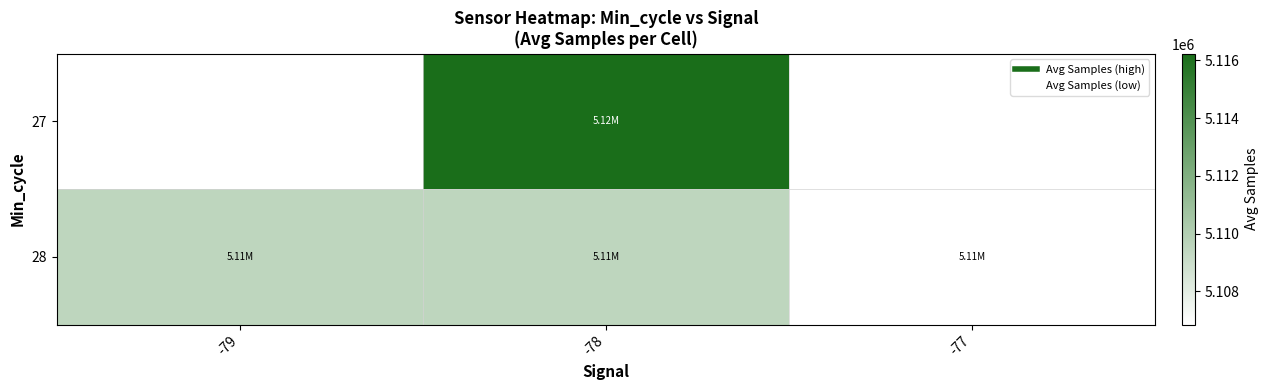

Rank the series by their maximum value, from highest to lowest.

27, 28